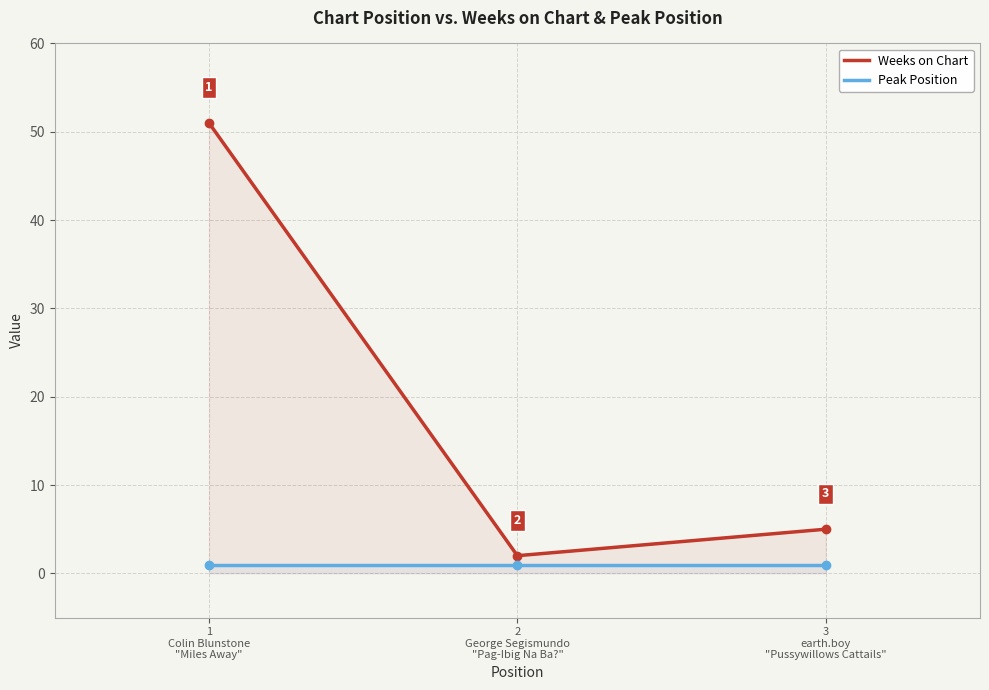

What is the value of the Peak Position point at the 1st from the left?

1